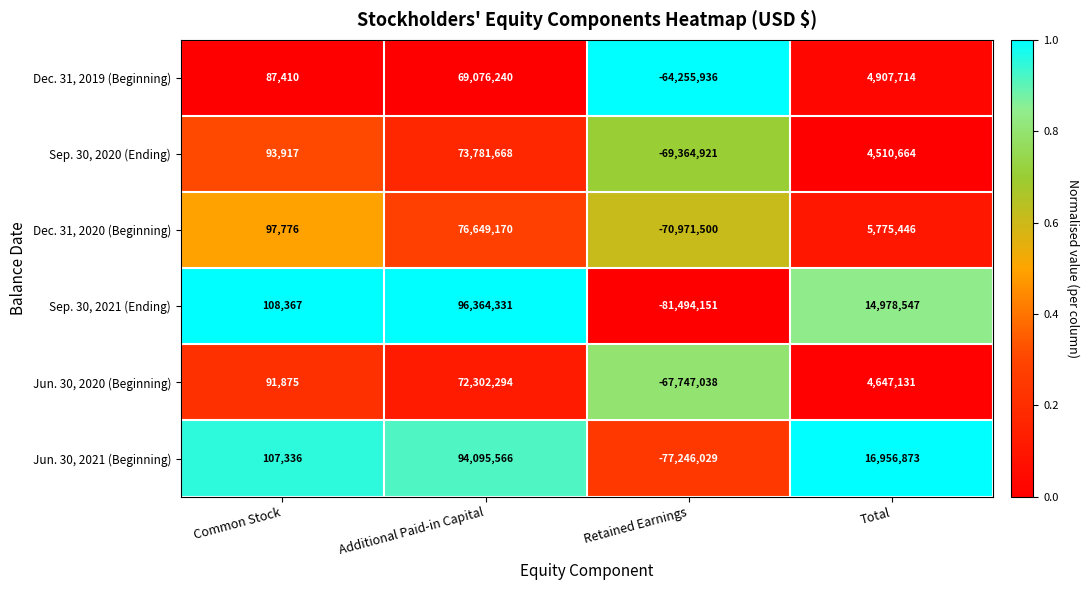

Rank the series at Retained Earnings from lowest to highest value.

Sep. 30, 2021 (Ending), Jun. 30, 2021 (Beginning), Dec. 31, 2020 (Beginning), Sep. 30, 2020 (Ending), Jun. 30, 2020 (Beginning), Dec. 31, 2019 (Beginning)